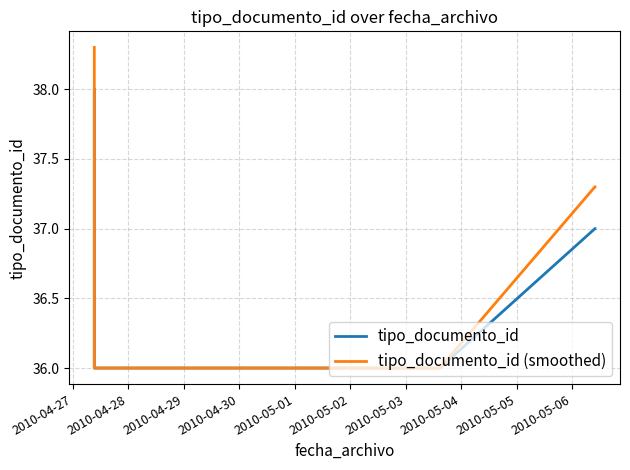

Count the number of categories in the chart.

5